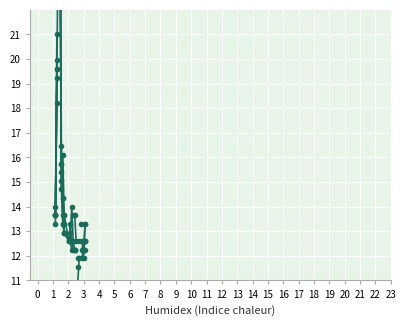

What is the value of the col_6 point at the 6th from the left?

15.8